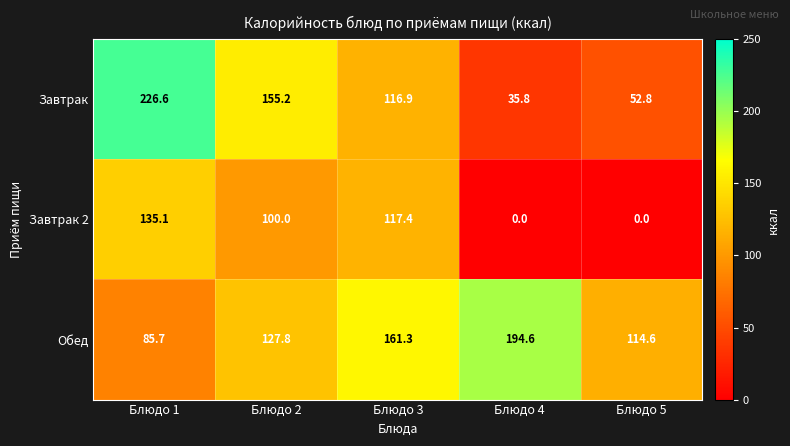

What is the average value of the Завтрак series?

117.5